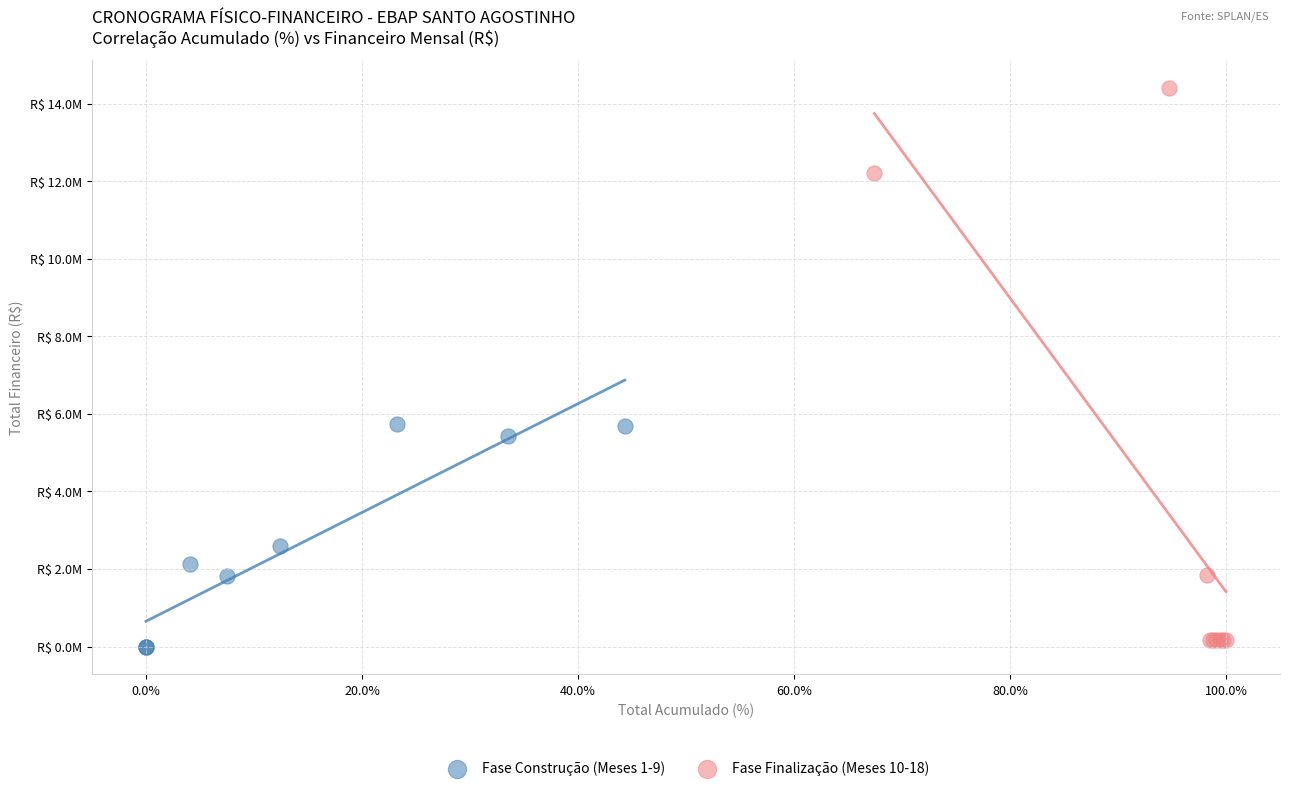

Which series contains the highest Y value?

Fase Finalização (Meses 10-18)